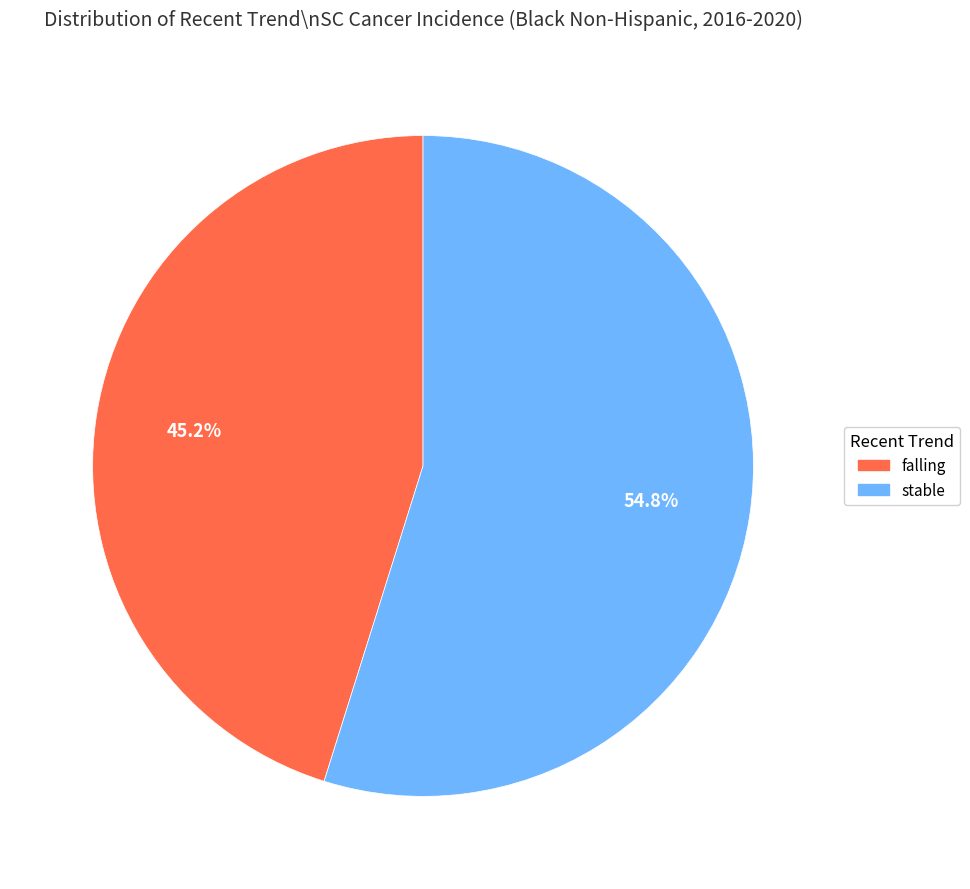

Is there a majority slice in this chart?

Yes